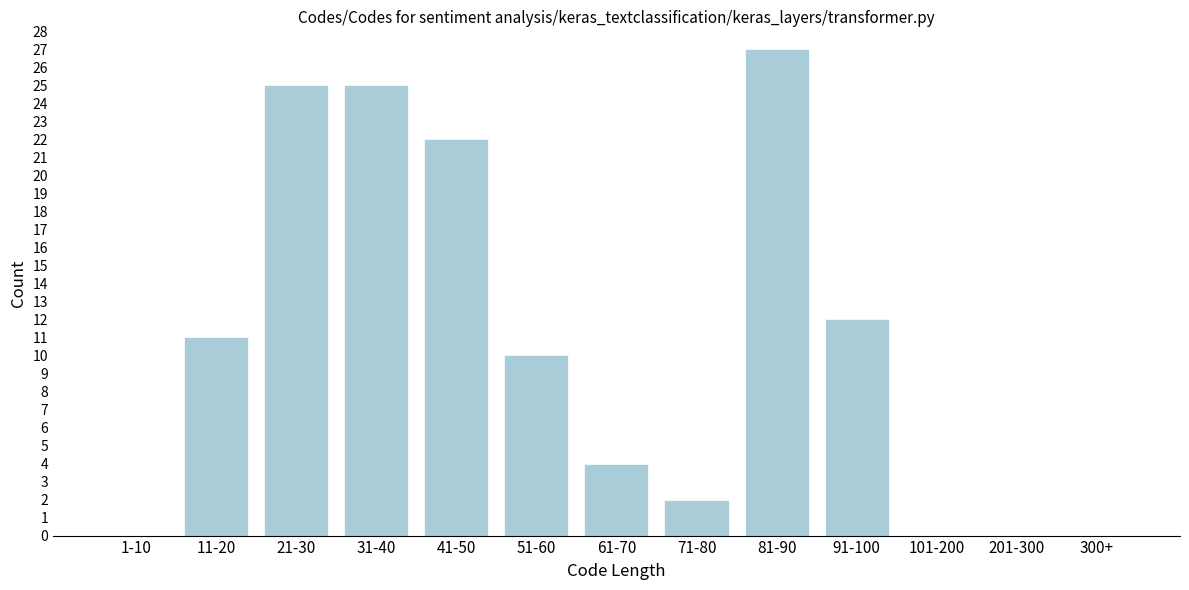

Reading right to left, what are all the values shown in this chart?

300+=0	201-300=0	101-200=0	91-100=12	81-90=27	71-80=2	61-70=4	51-60=10	41-50=22	31-40=25	21-30=25	11-20=11	1-10=0